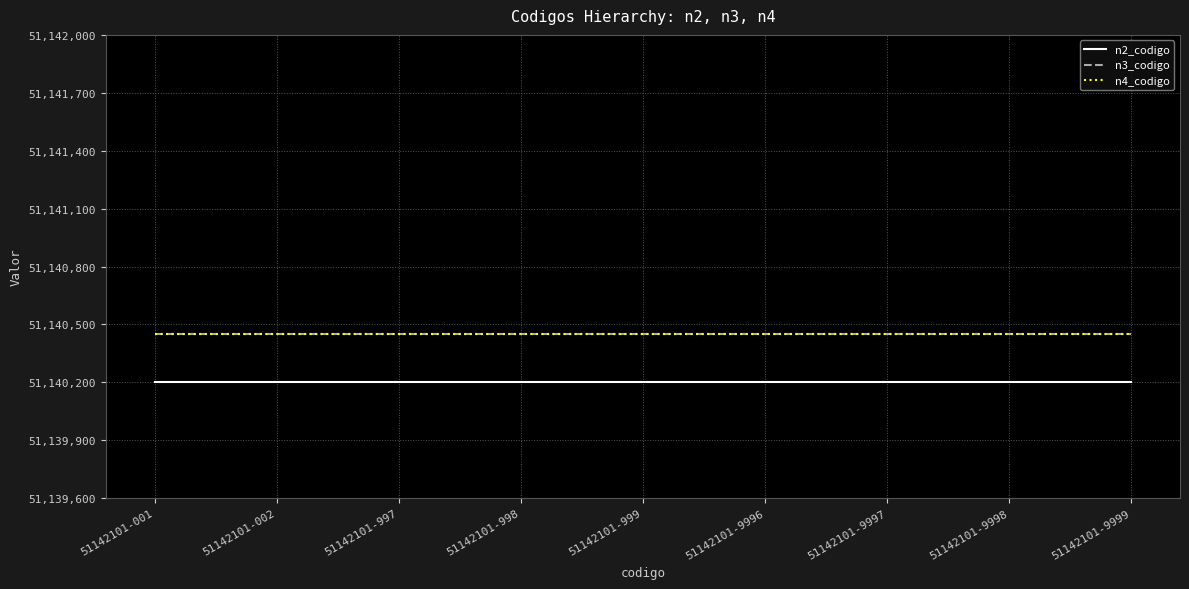

What are all the series names shown in the legend?

n2_codigo, n3_codigo, n4_codigo